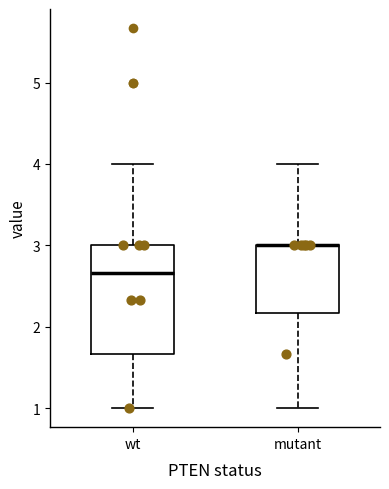

Comparing the boxes themselves (not the whiskers), which one is the tallest?

wt